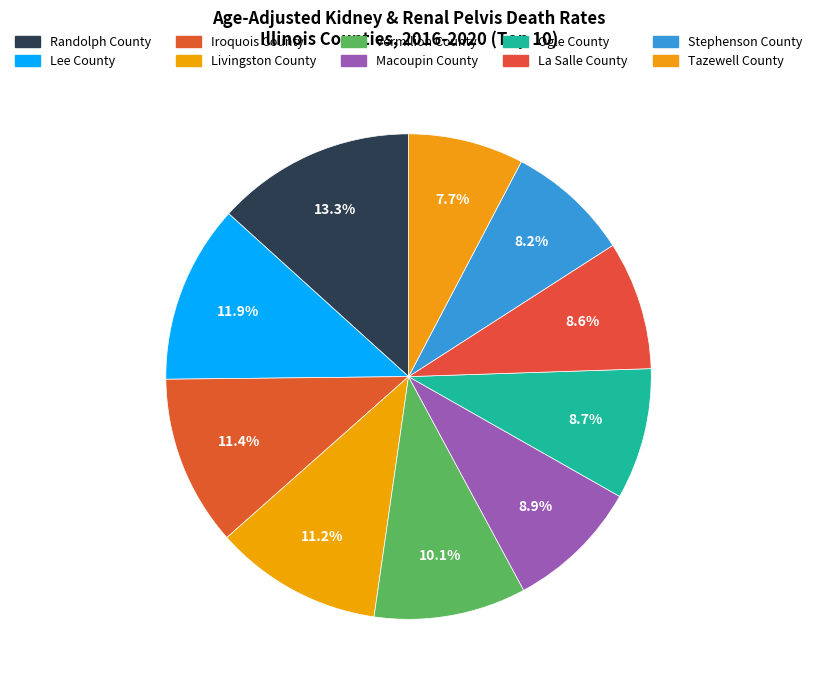

To the nearest percent, what is the difference between the largest and smallest slice percentages?

6%